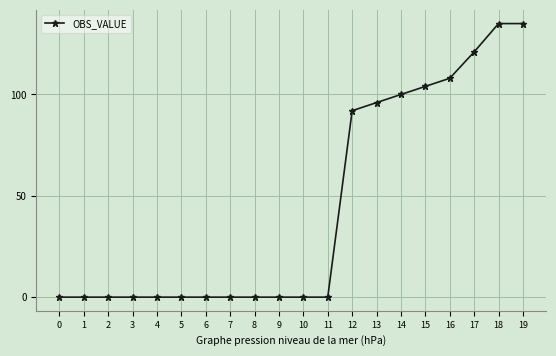

Is it true that the value at 16 is 108?

True